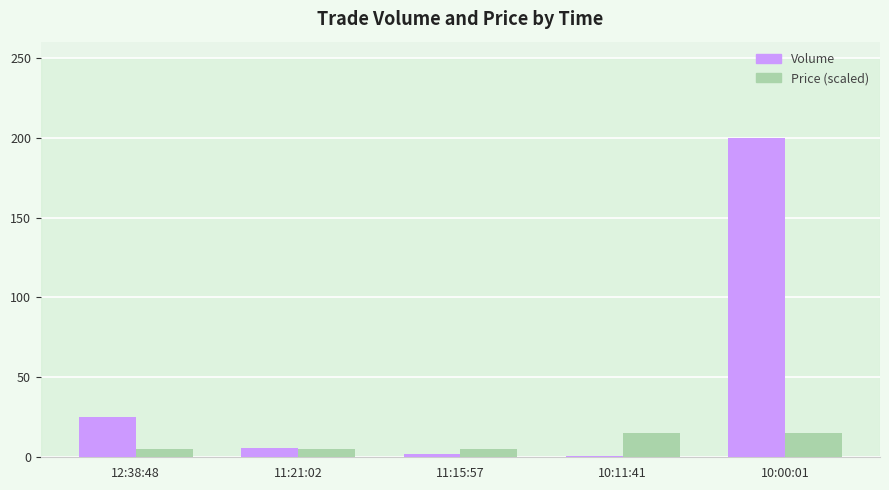

Rank the series by their average value, from lowest to highest.

Price (scaled), Volume